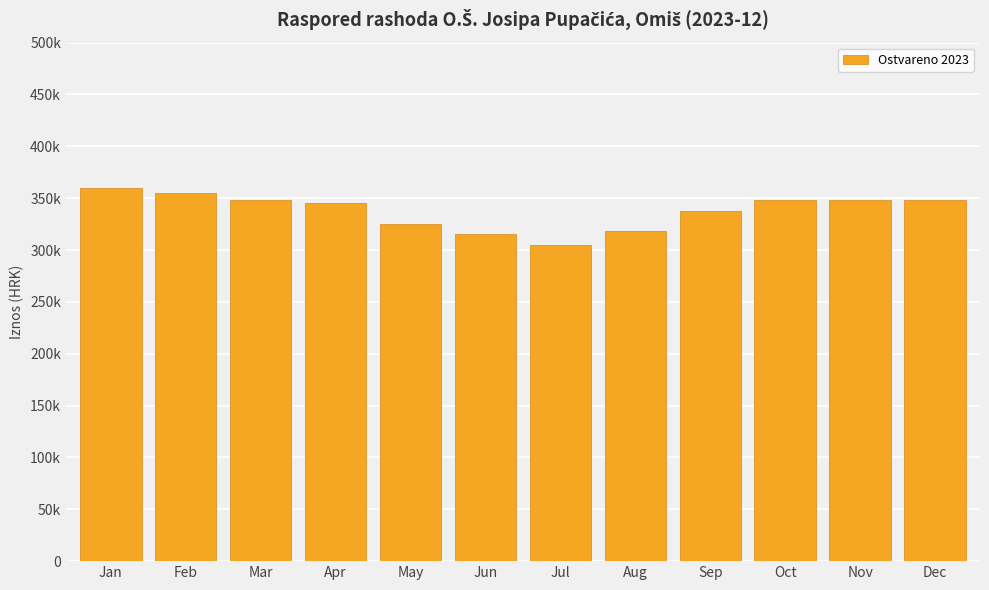

Reading left to right, extract all data points from this chart.

360000	355000	348000	345000	325000	315000	305000	318000	338000	348000	348000	348000